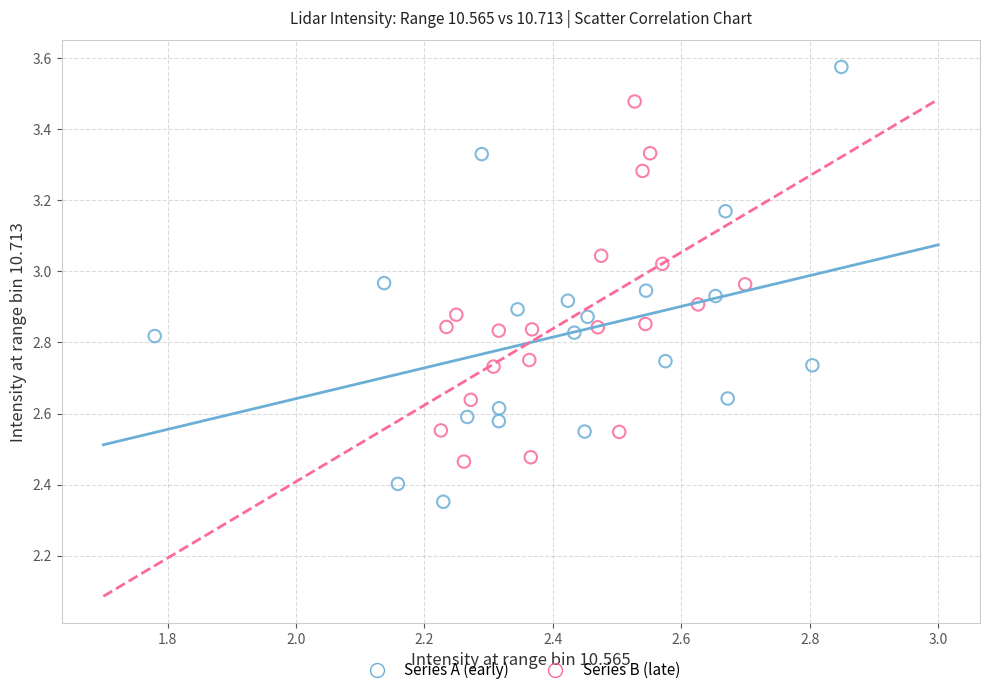

What are all the series names shown in the legend?

Series A (early), Series B (late)